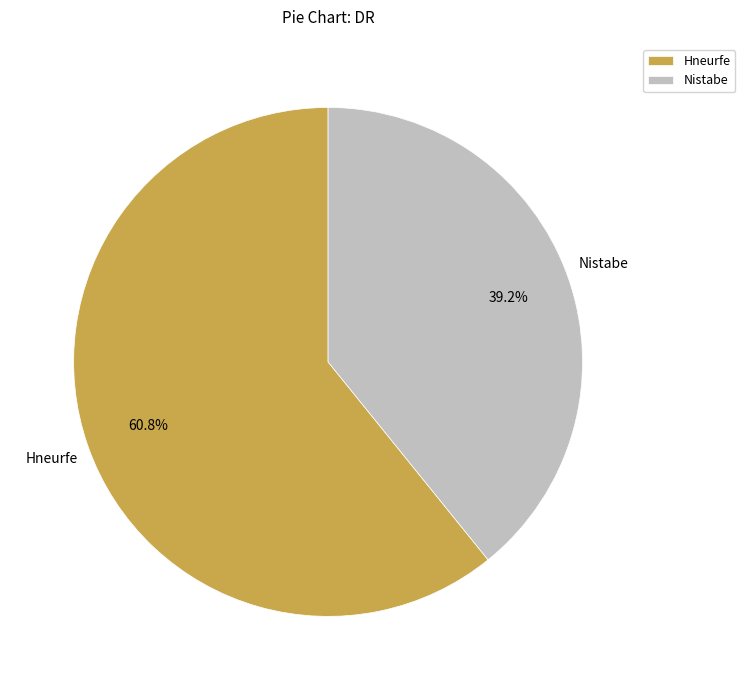

Which slice is the smallest?

Nistabe